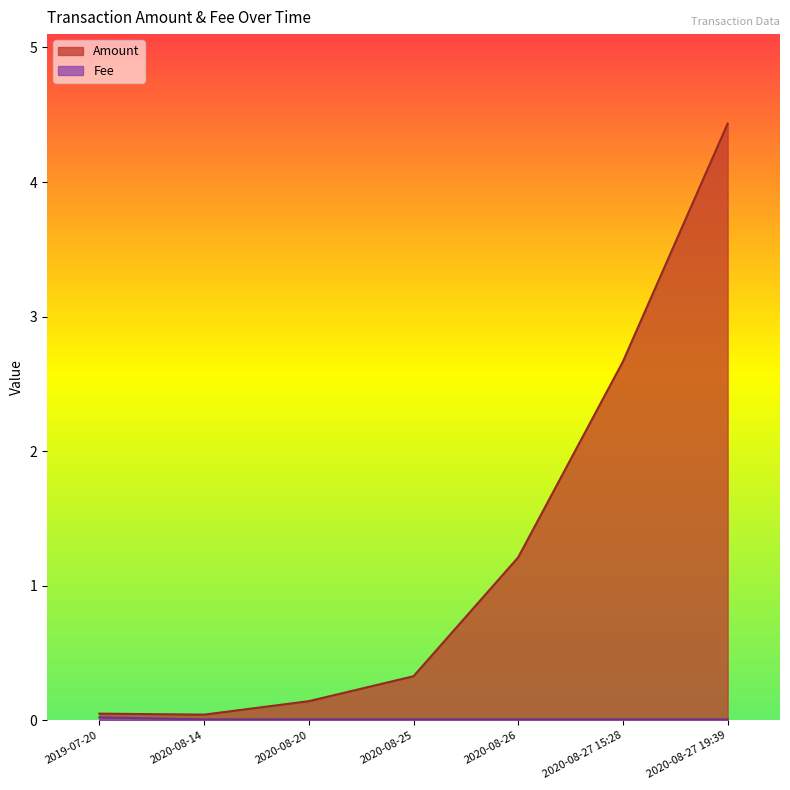

How many lines are shown in the chart?

2